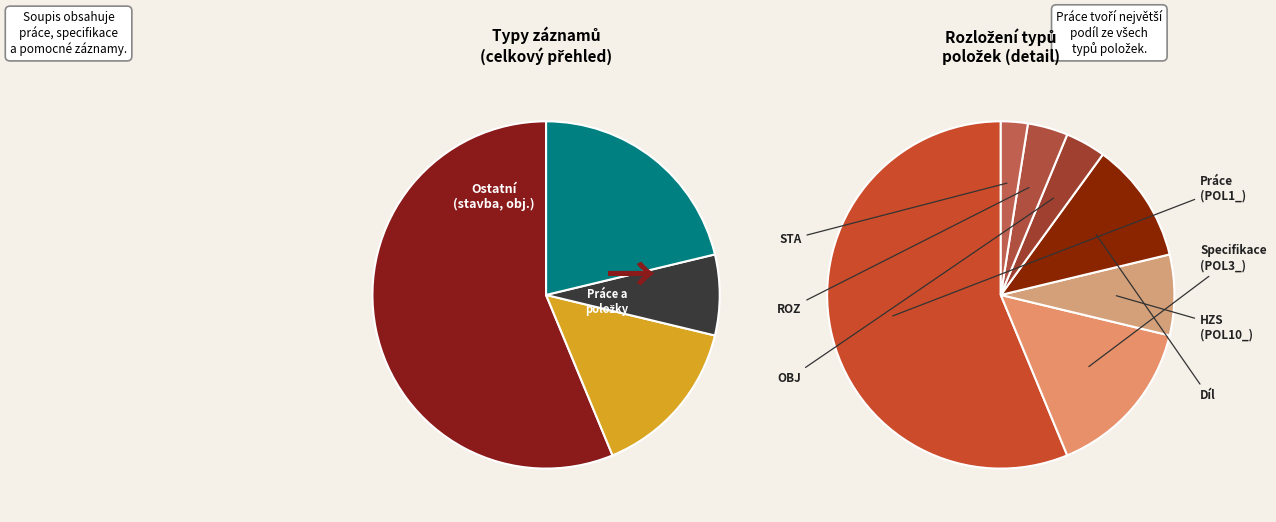

Do DIL and STA together represent more than half of the pie?

No